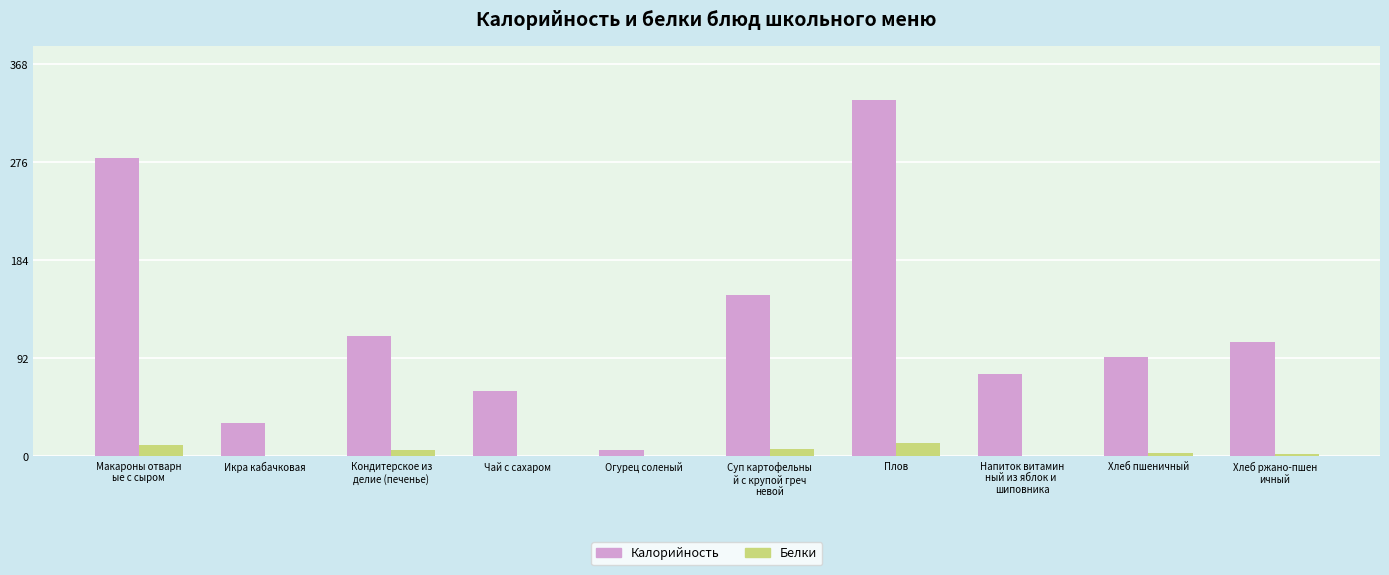

What is the spread (max minus min) of values at Огурец соленый?

5.6